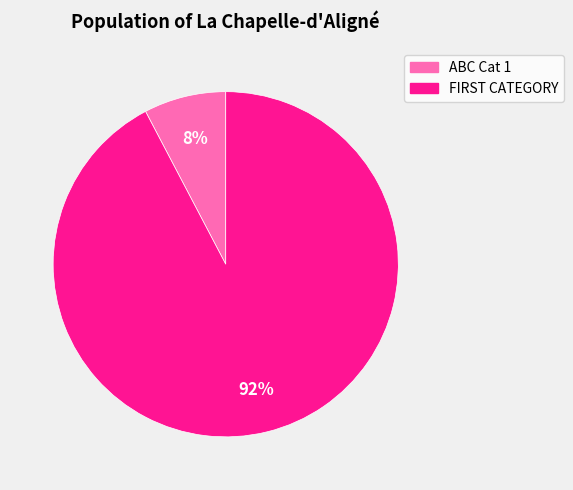

True or false: ABC Cat 1 accounts for 8% of the total.

True